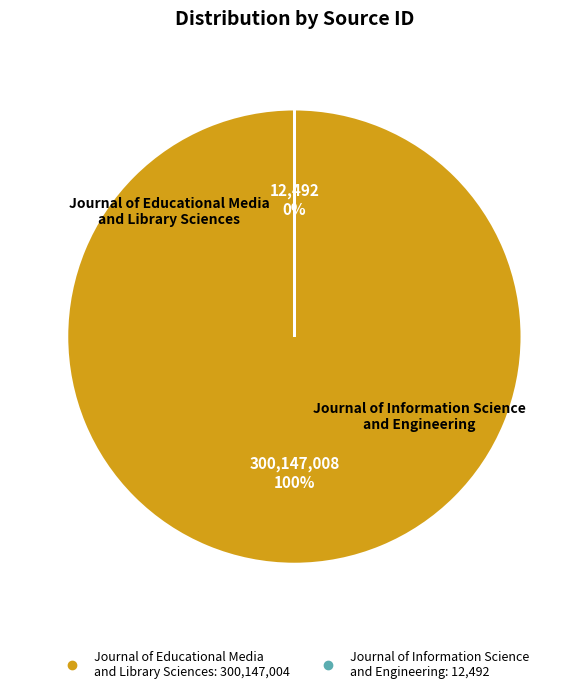

To the nearest percent, what is the difference between the Journal of Educational Media
and Library Sciences and Journal of Information Science
and Engineering slice percentages?

100%